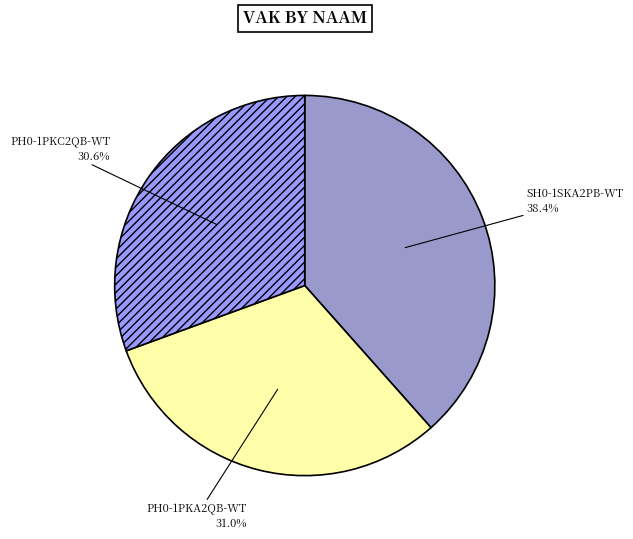

To the nearest percent, what percentage of the pie is PH0-1PKA2QB-WT?

31%